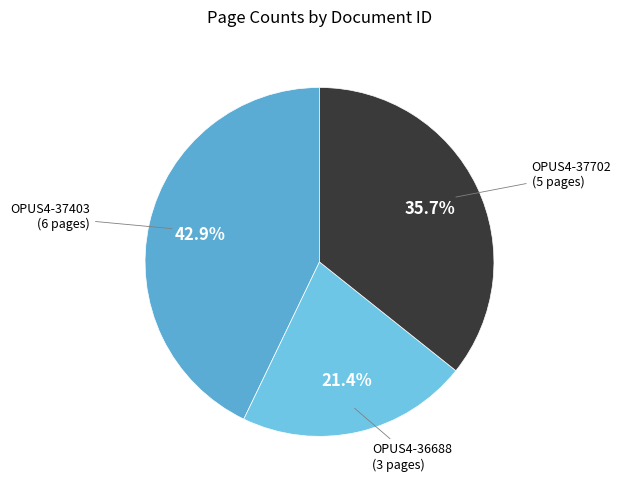

Is there a majority slice in this chart?

No